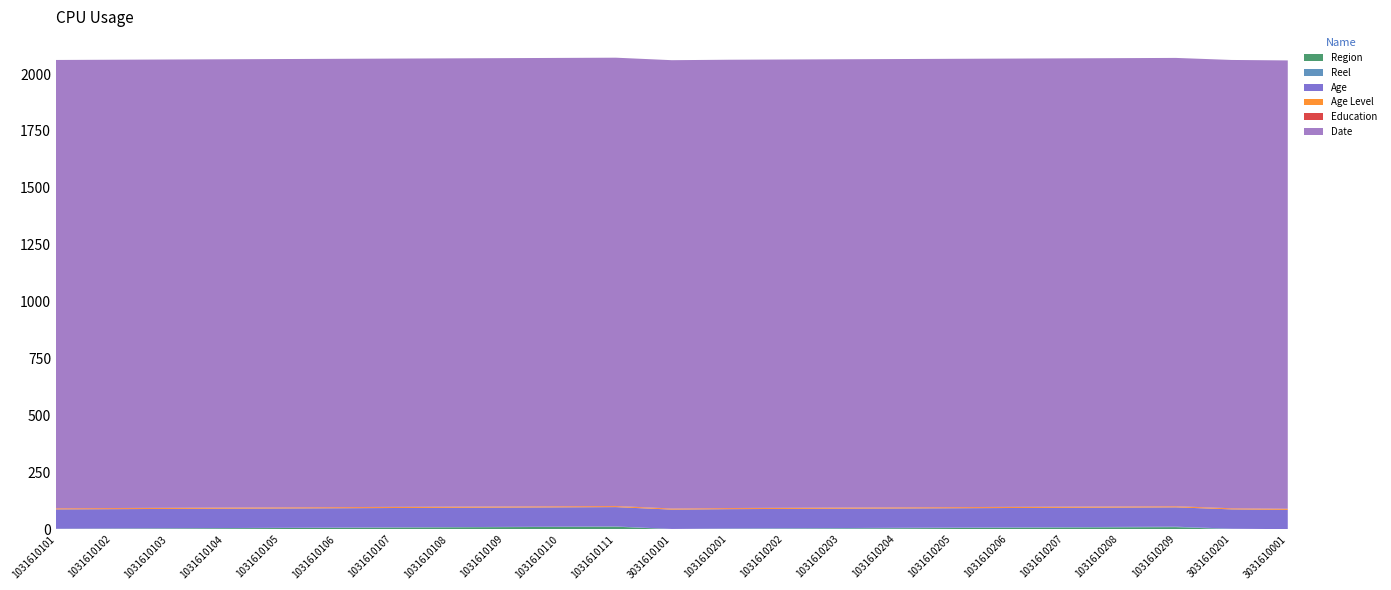

Reading left to right, extract all data points from this chart.

Region: 1	2	3	4	5	6	7	8	9	10	11	0	1	2	3	4	5	6	7	8	9	0	0
Reel: 1	1	1	1	1	1	1	1	1	1	1	1	2	2	2	2	2	2	2	2	2	2	0
Age: 85	85	85	85	85	85	85	85	85	85	85	85	85	85	85	85	85	85	85	85	85	85	85
Age Level: 4	4	4	4	4	4	4	4	4	4	4	4	4	4	4	4	4	4	4	4	4	4	4
Education: 1	1	1	1	1	1	1	1	1	1	1	1	1	1	1	1	1	1	1	1	1	1	1
Date: 1970	1970	1970	1970	1970	1970	1970	1970	1970	1970	1970	1970	1970	1970	1970	1970	1970	1970	1970	1970	1970	1970	1970